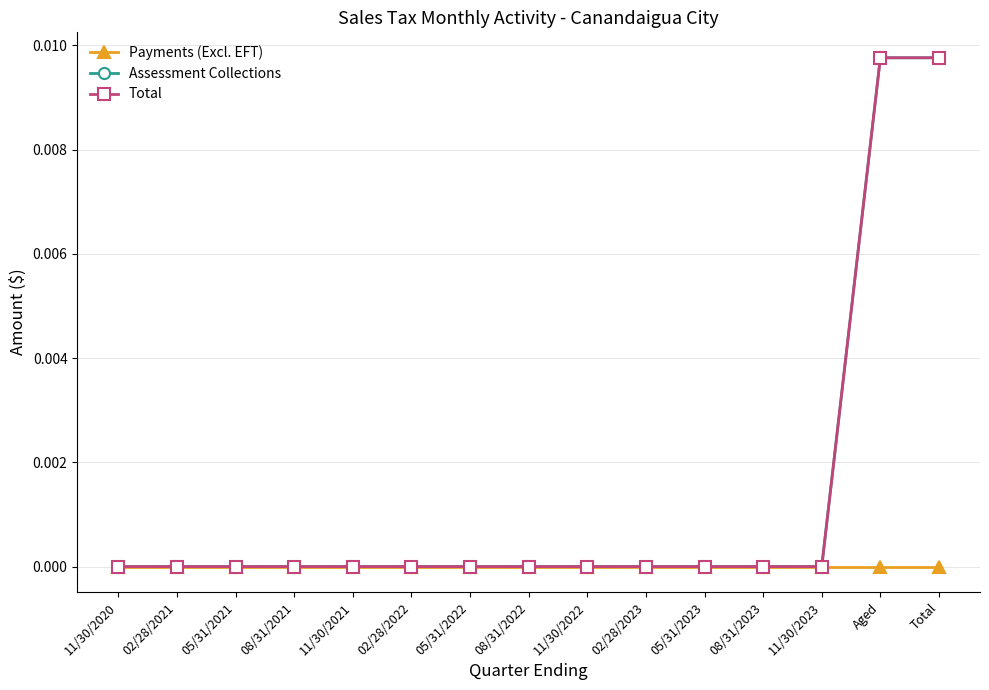

Is this an area chart (filled region under the line)?

No